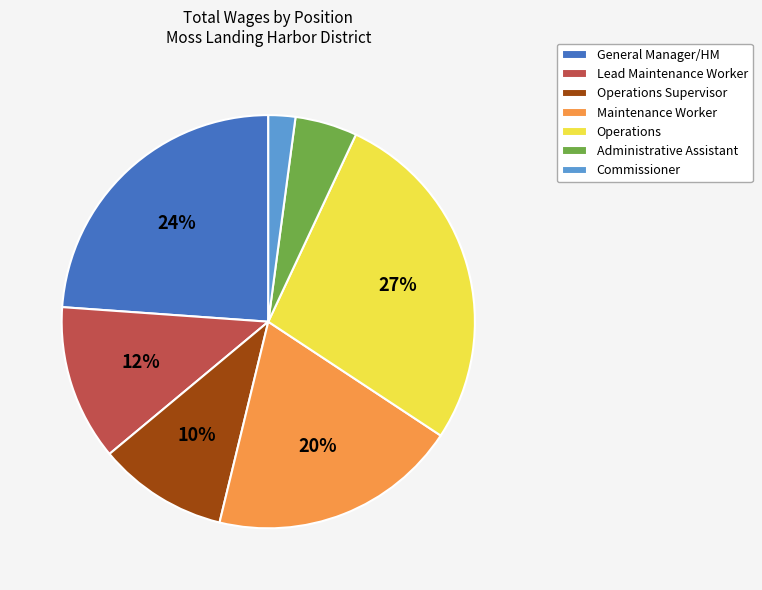

Is there a majority slice in this chart?

No